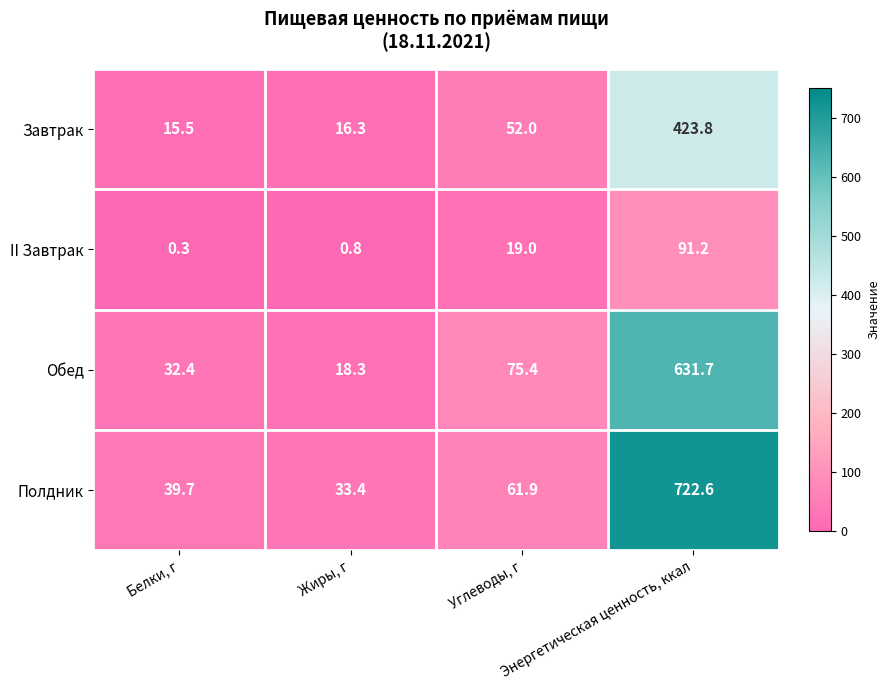

At which category is the sum across all series the highest?

Энергетическая ценность, ккал